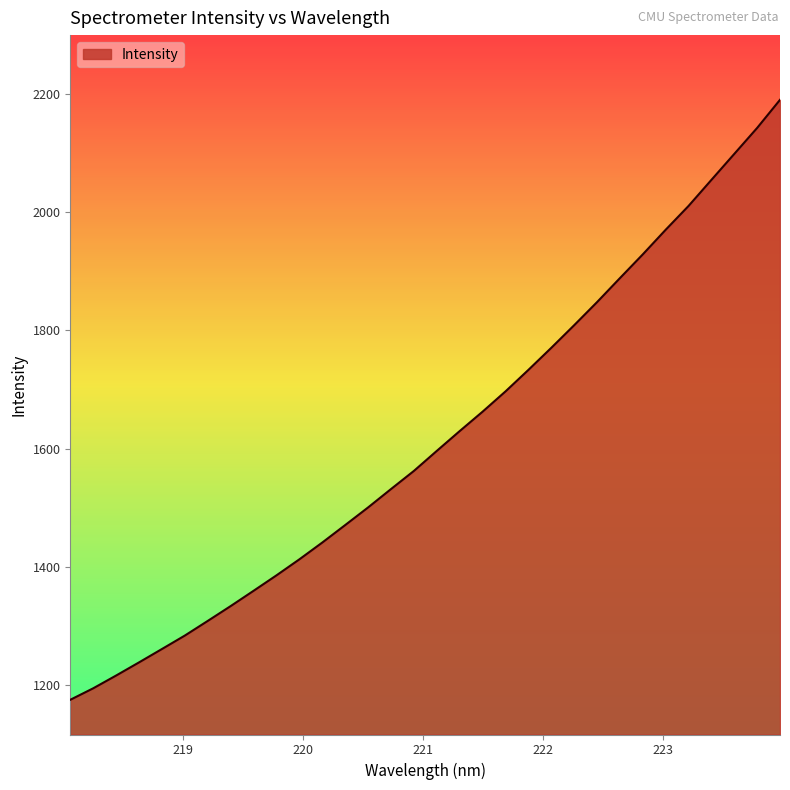

What is the greatest value displayed?

2190.4